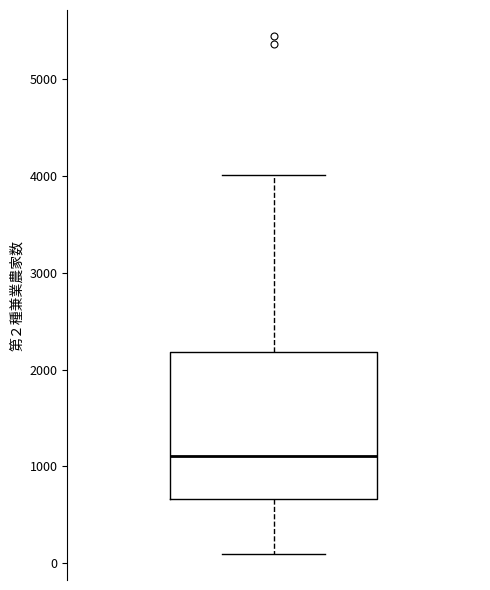

Transcribe this box plot: give where the median line is, the range the box spans, and where the two whiskers end, as read against the y-axis. The values are not printed on the chart, so give them approximately, as read against the axis.

median 1100, box 700 to 2200, whiskers 100 to 4000